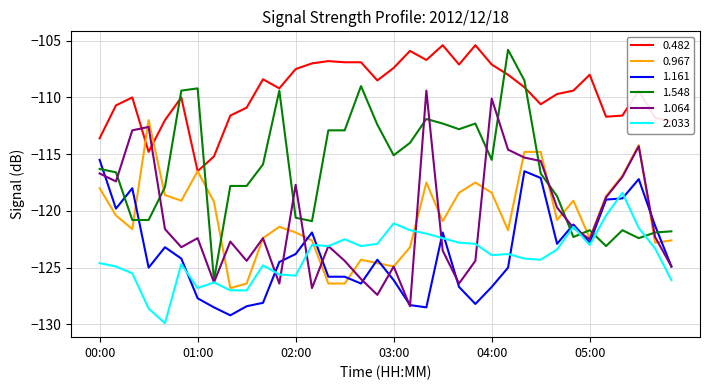

What is the greatest value displayed?

-105.4